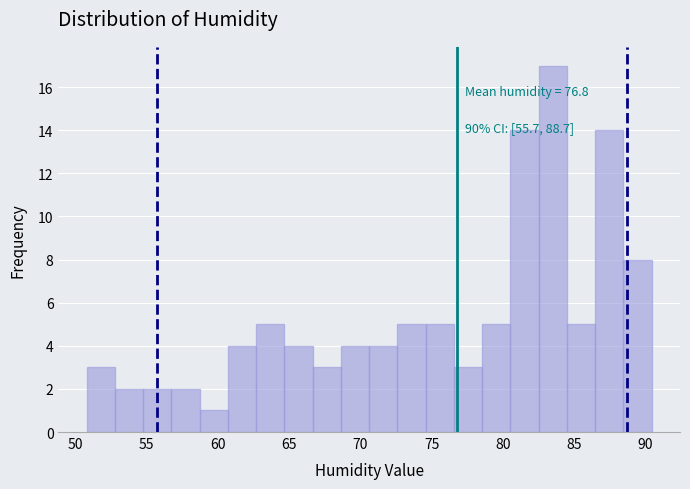

Around what value on the x-axis is the tallest bar? Give the approximate position of its centre, as read against the axis.

83.5